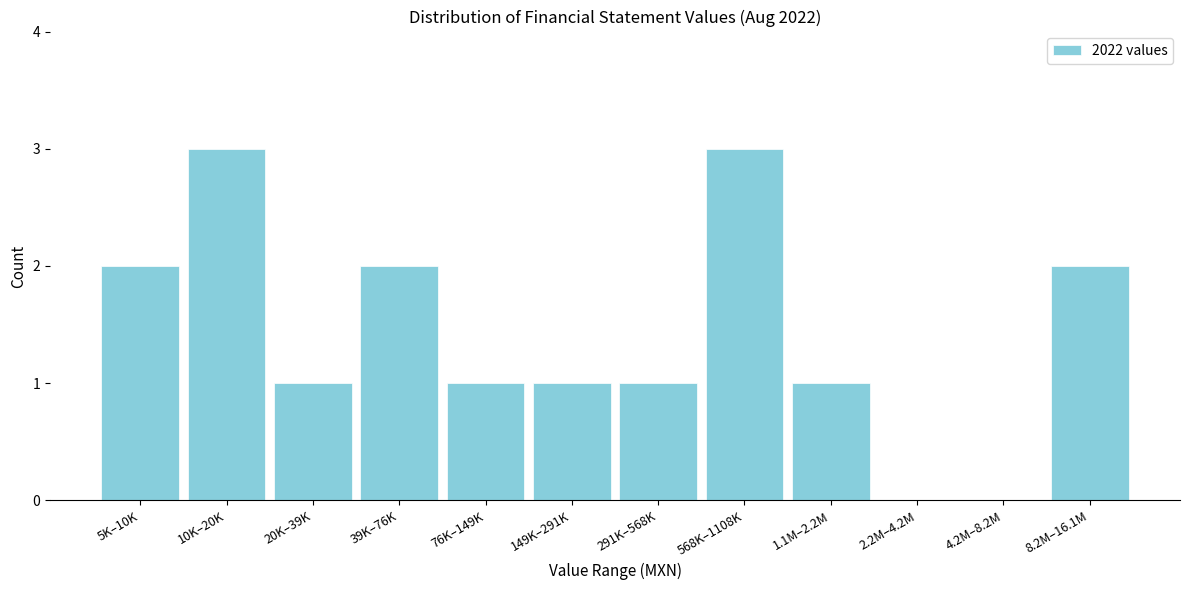

Reading right to left, list all the values displayed in this chart.

8.2M–16.1M=2	4.2M–8.2M=0	2.2M–4.2M=0	1.1M–2.2M=1	568K–1108K=3	291K–568K=1	149K–291K=1	76K–149K=1	39K–76K=2	20K–39K=1	10K–20K=3	5K–10K=2